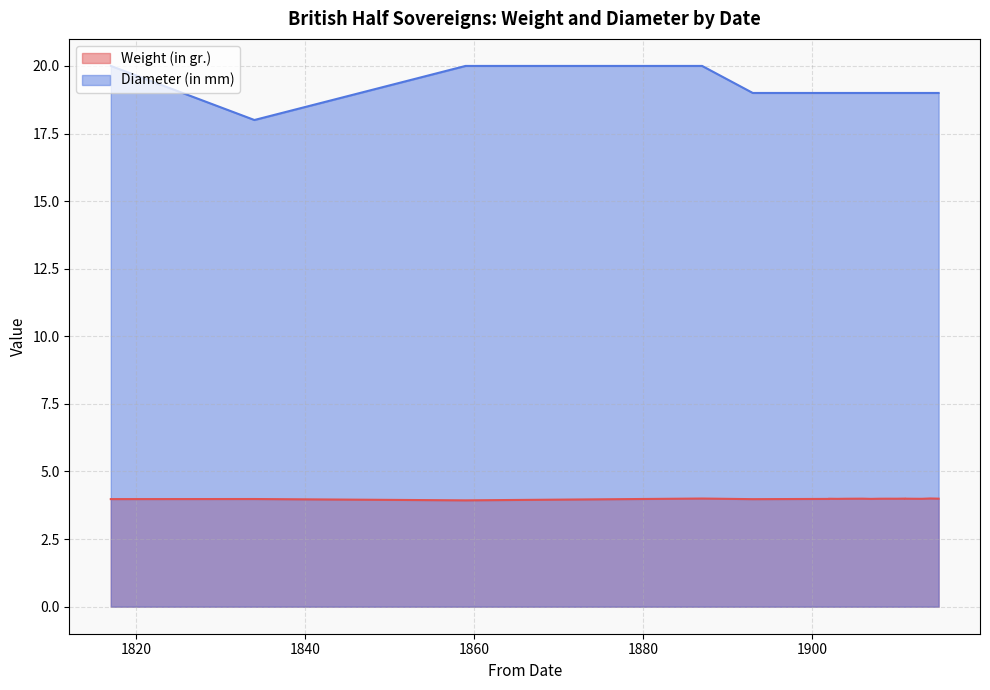

At which label does Weight (in gr.) reach its peak?

1914